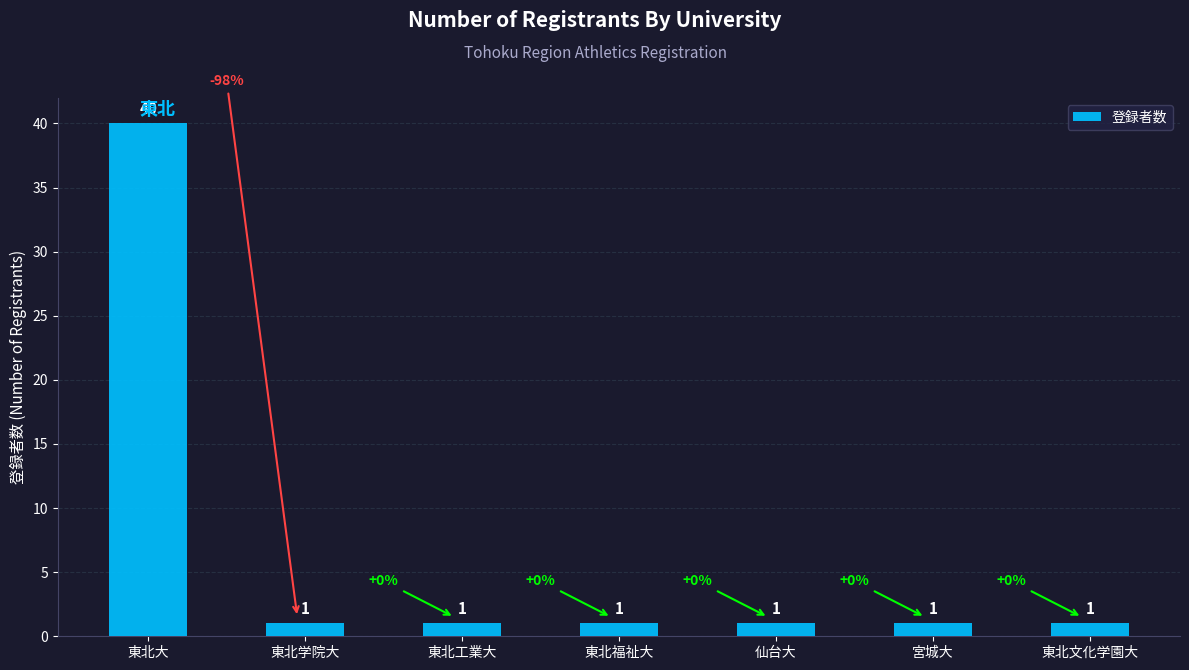

What is the sum of all values?

46